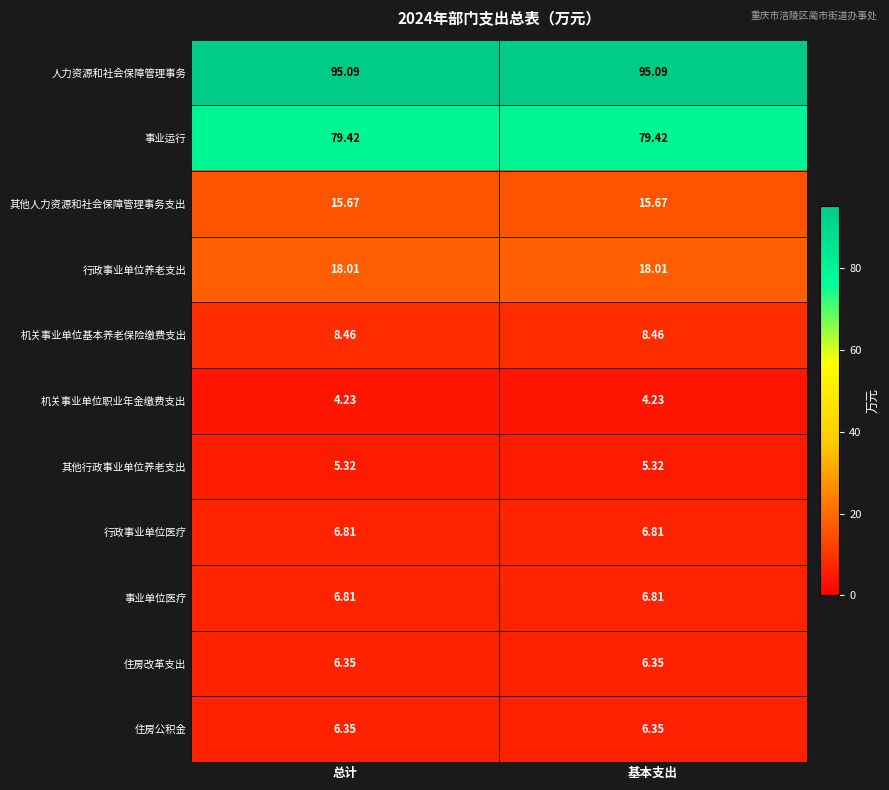

Which series has the largest total across all categories?

人力资源和社会保障管理事务